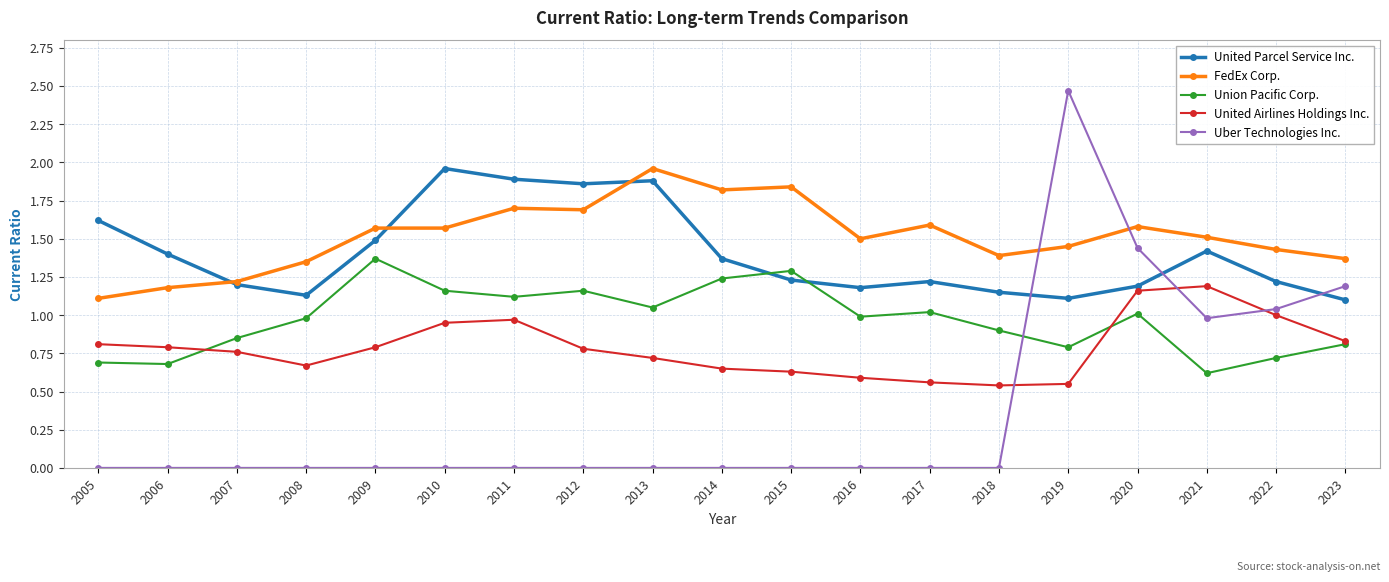

The United Airlines Holdings Inc. series shows 0.3 at 2013. True or false?

False